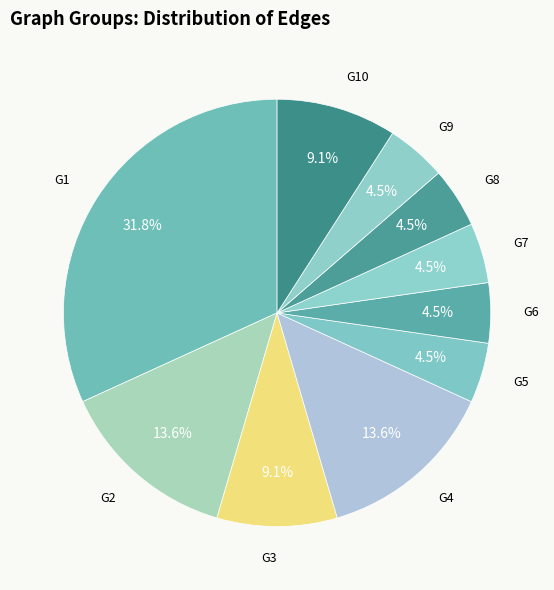

Count the number of slices in the pie.

10